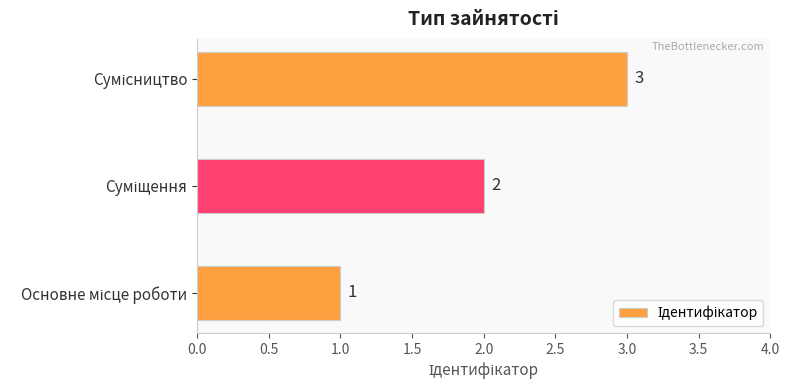

How many values are between 1 and 3?

3